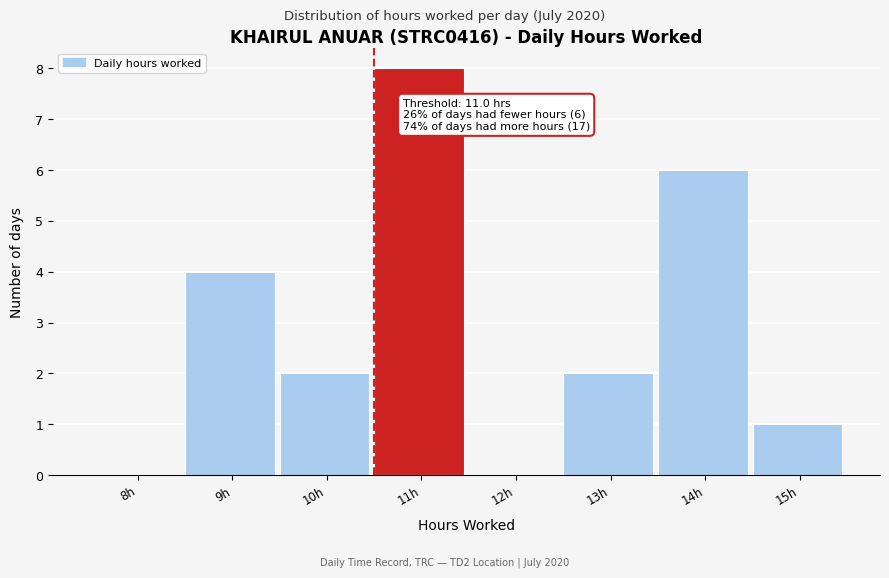

Reading left to right, extract all data points from this chart.

8h=0	9h=4	10h=2	11h=8	12h=0	13h=2	14h=6	15h=1